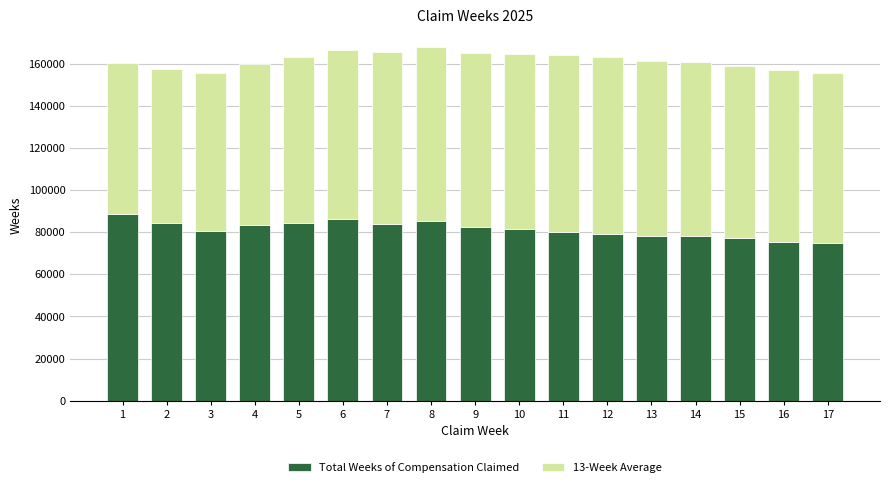

The value of Total Weeks of Compensation Claimed at 17 is 74965. True or false?

True